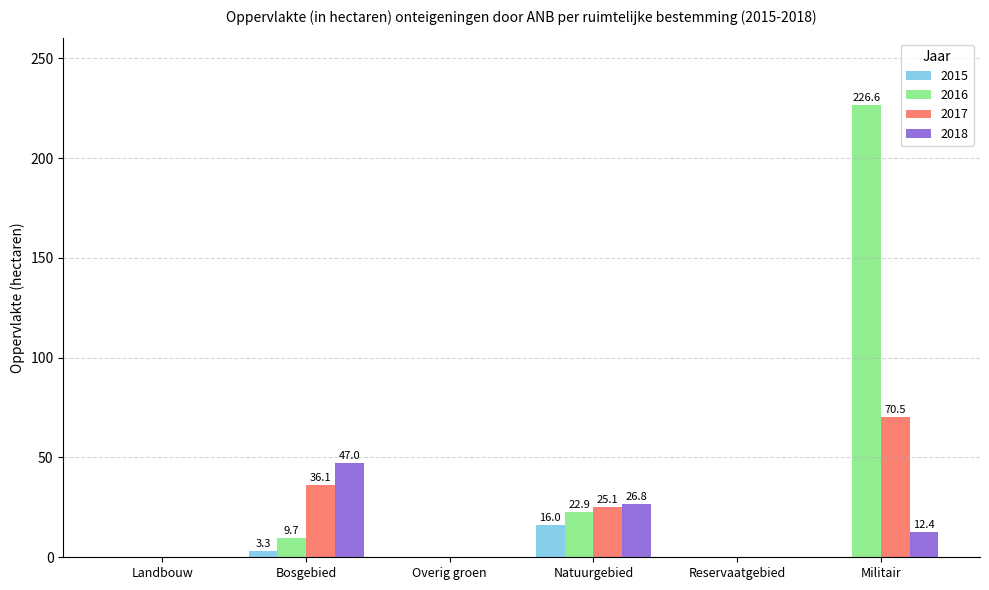

What is the sum of all 2015 values?

19.3